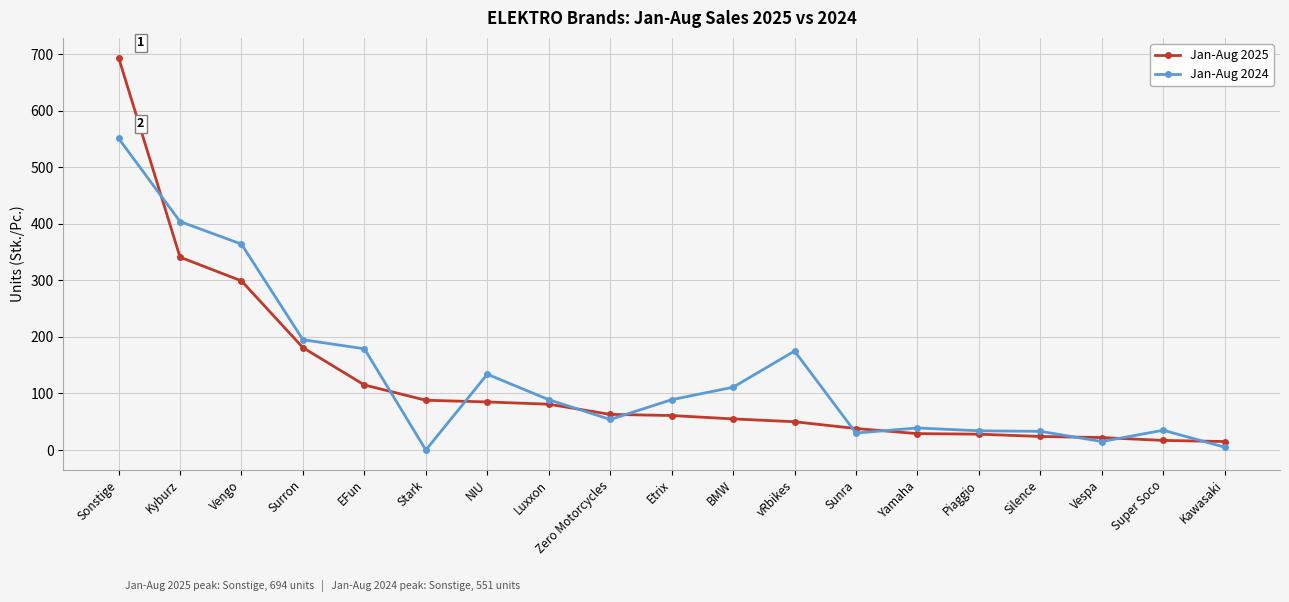

List the series in order of their overall mean, highest first.

Jan-Aug 2024, Jan-Aug 2025